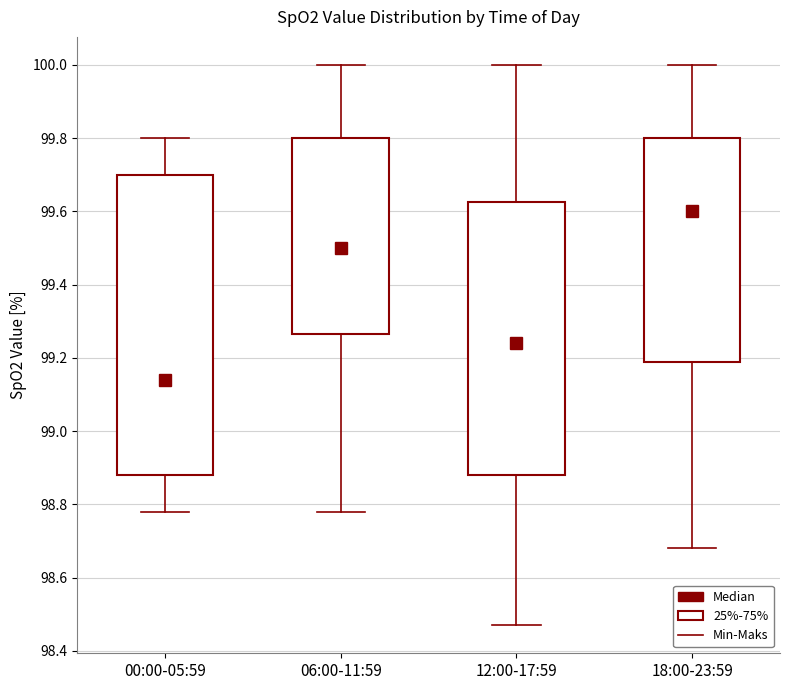

Which box has the highest median line?

18:00-23:59